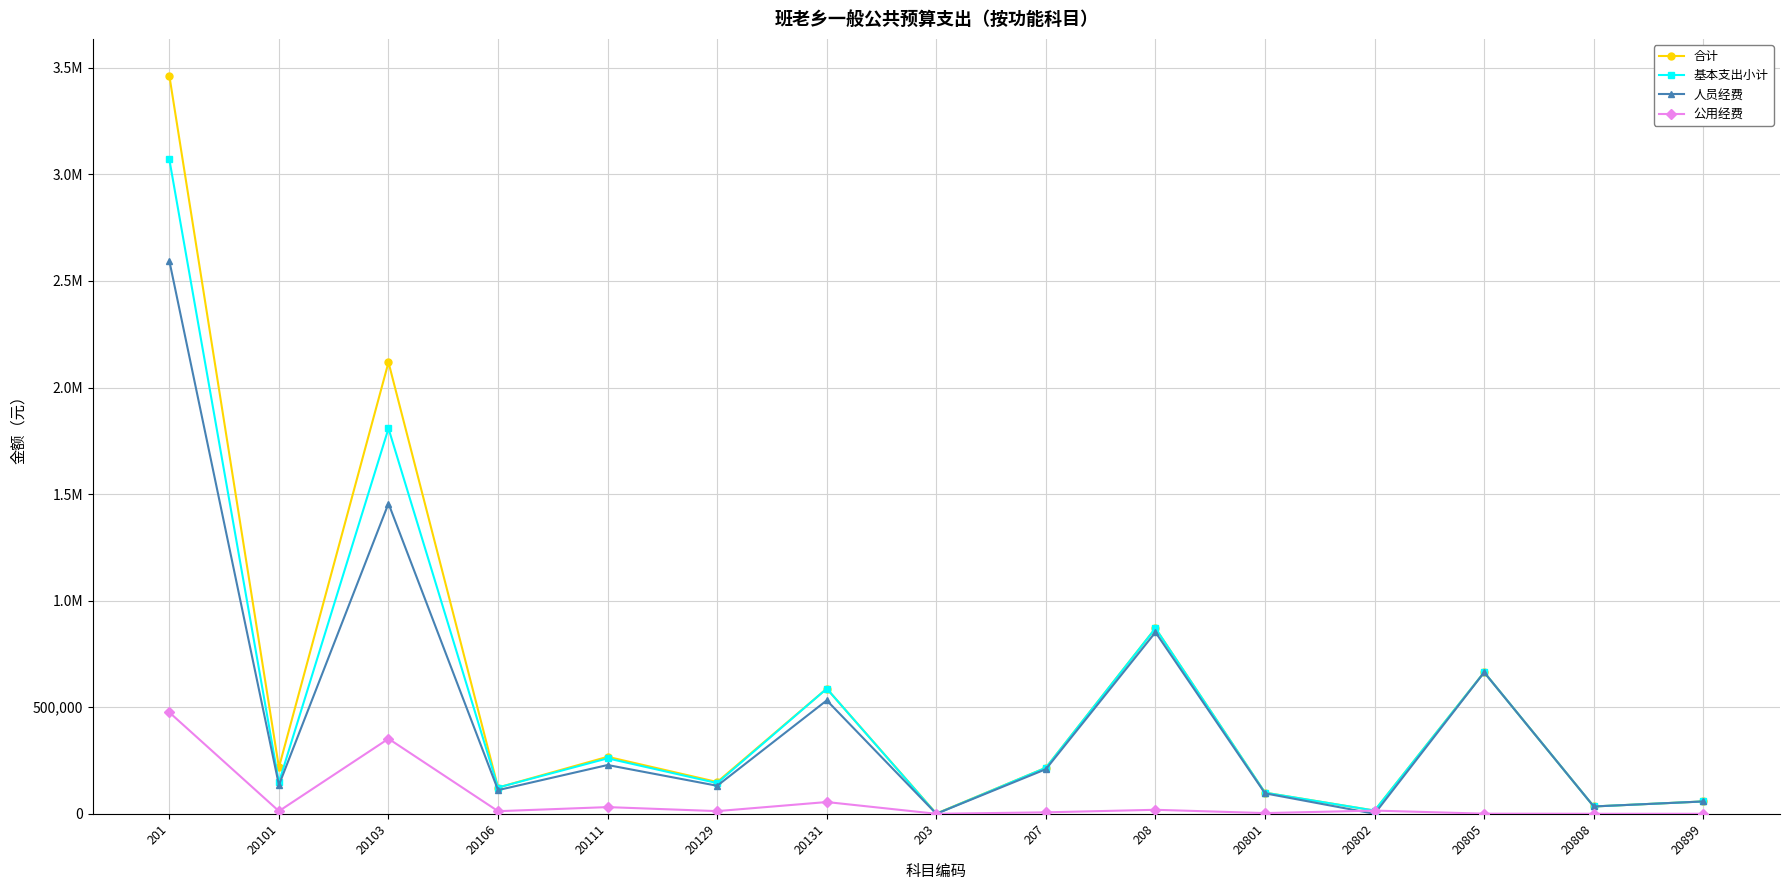

Reading left to right, transcribe all the data shown in this chart.

合计: 3462670.9	217682.2	2118284.1	123209.8	267357.4	148989.2	587148.3	1000.0	216033.6	870446.6	99113.8	15000.0	664164.5	34320.0	57848.4
基本支出小计: 3069900.9	147382.2	1808034.1	123209.8	260137.4	143989.2	587148.3	0.0	216033.6	870446.6	99113.8	15000.0	664164.5	34320.0	57848.4
人员经费: 2594124.0	134930.0	1455830.0	111007.0	228822.0	131490.0	532045.0	0.0	209316.0	851724.8	95892.0	0.0	663664.5	34320.0	57848.4
公用经费: 475776.9	12452.2	352204.1	12202.8	31315.4	12499.2	55103.3	0.0	6717.6	18721.8	3221.8	15000.0	500.0	0.0	0.0